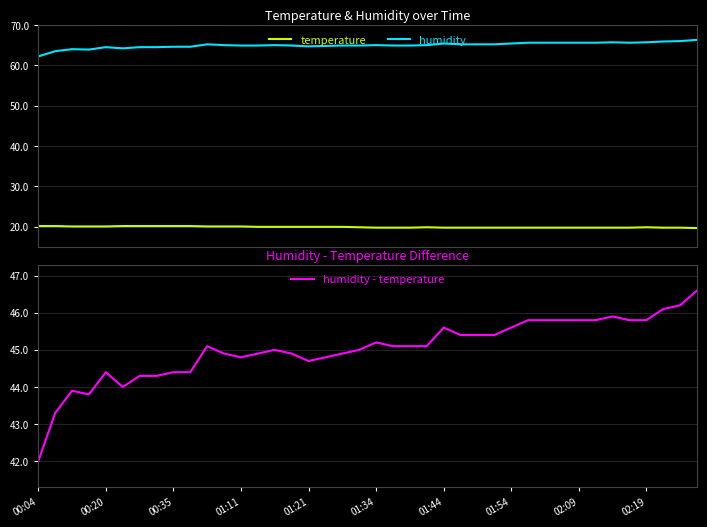

The value of temperature at 11 is 20.1. True or false?

True